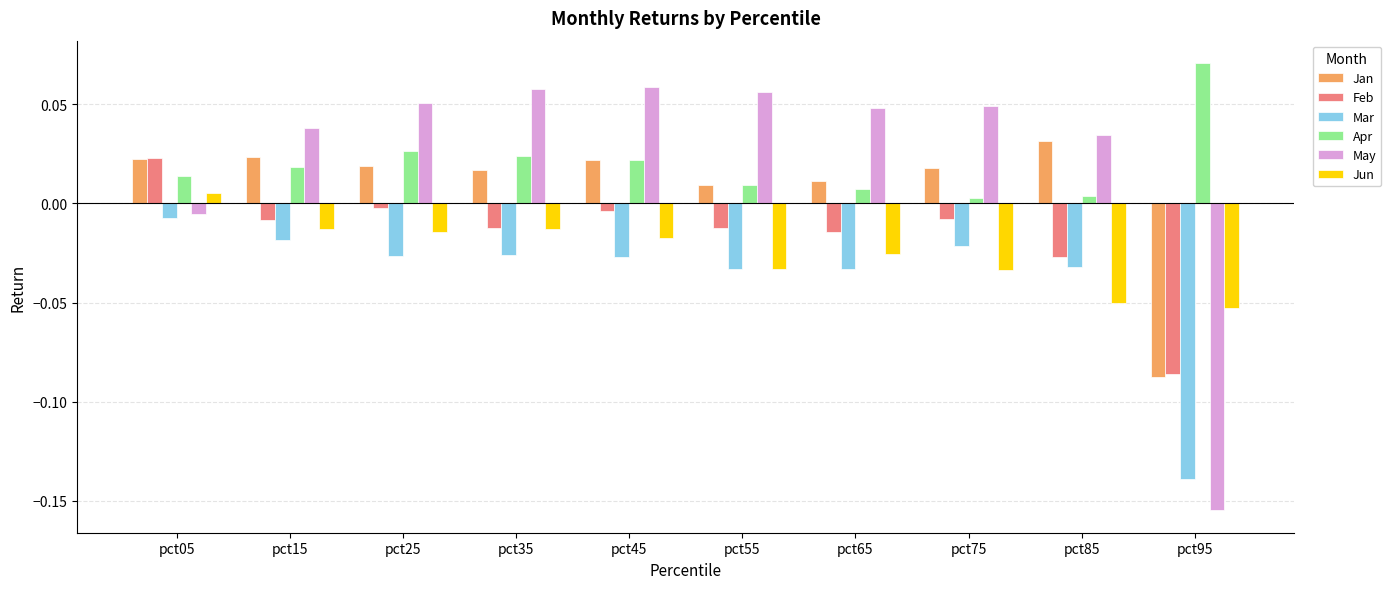

Is the value of Jan at pct65 greater than the value of Mar at pct35?

Yes